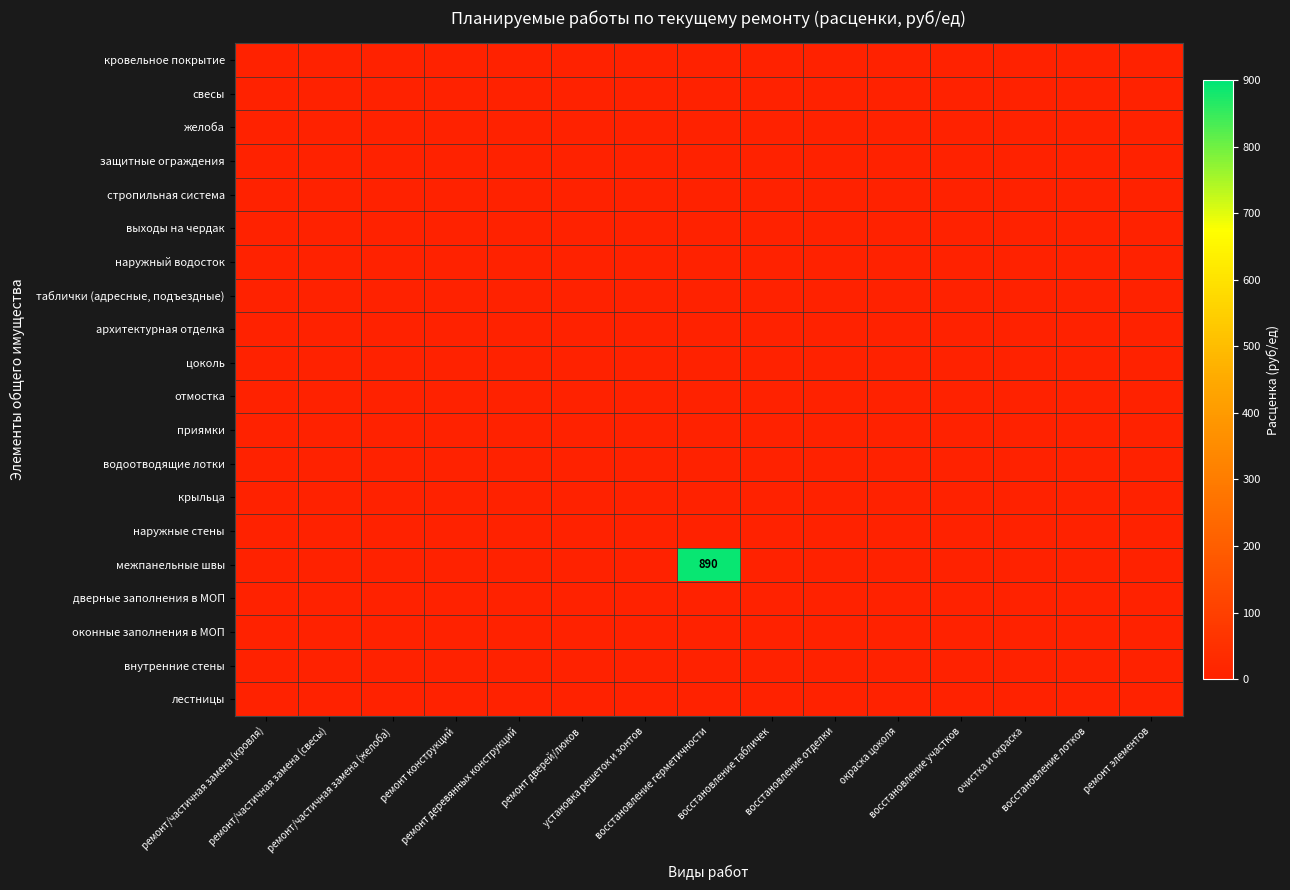

What is the maximum value shown in the chart?

890